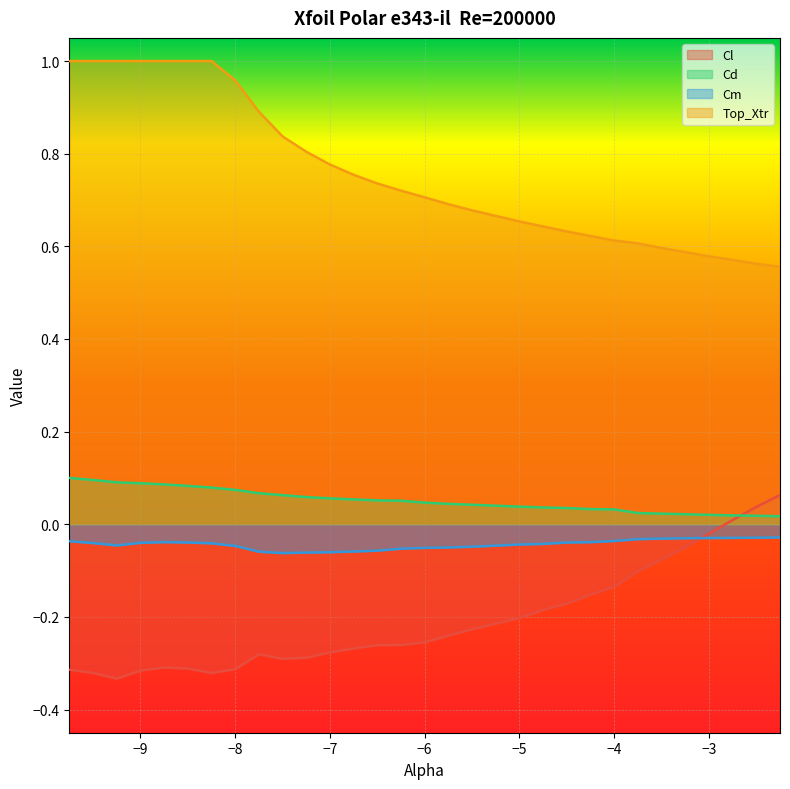

What is the total value across all series at -2.5?

0.6